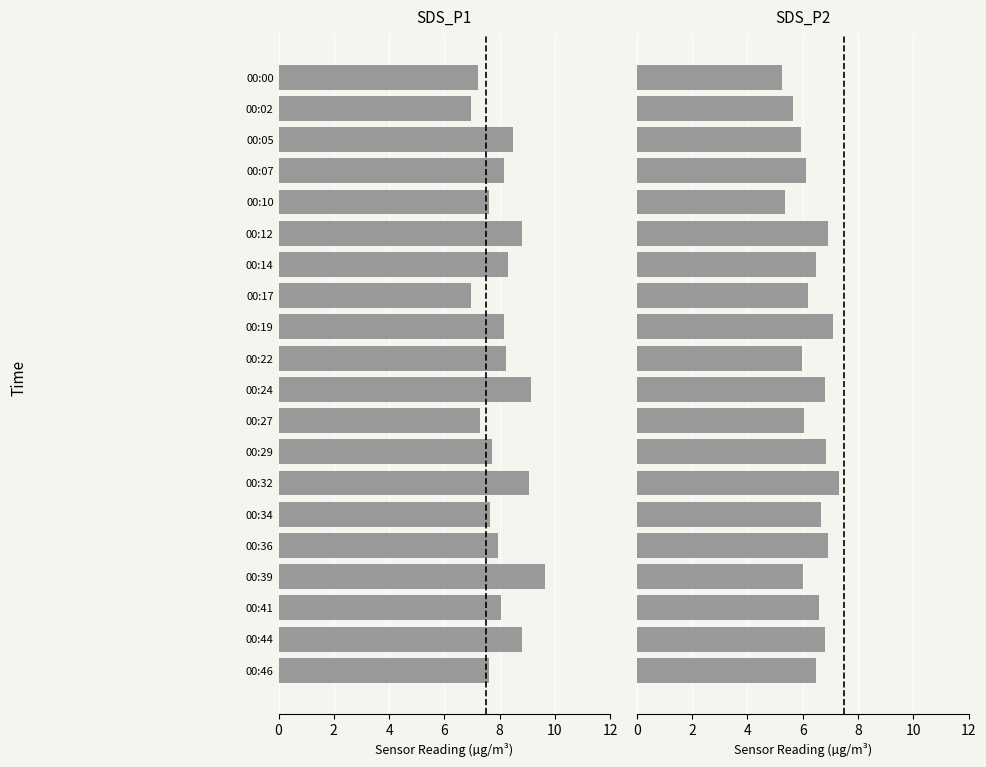

Reading left to right, transcribe all the data shown in this chart.

SDS_P1: 7.2	7.0	8.5	8.2	7.6	8.8	8.3	7.0	8.2	8.2	9.2	7.3	7.7	9.1	7.7	8.0	9.7	8.1	8.8	7.6
SDS_P2: 5.2	5.7	6.0	6.1	5.4	6.9	6.5	6.2	7.1	6.0	6.8	6.0	6.8	7.3	6.7	6.9	6.0	6.6	6.8	6.5